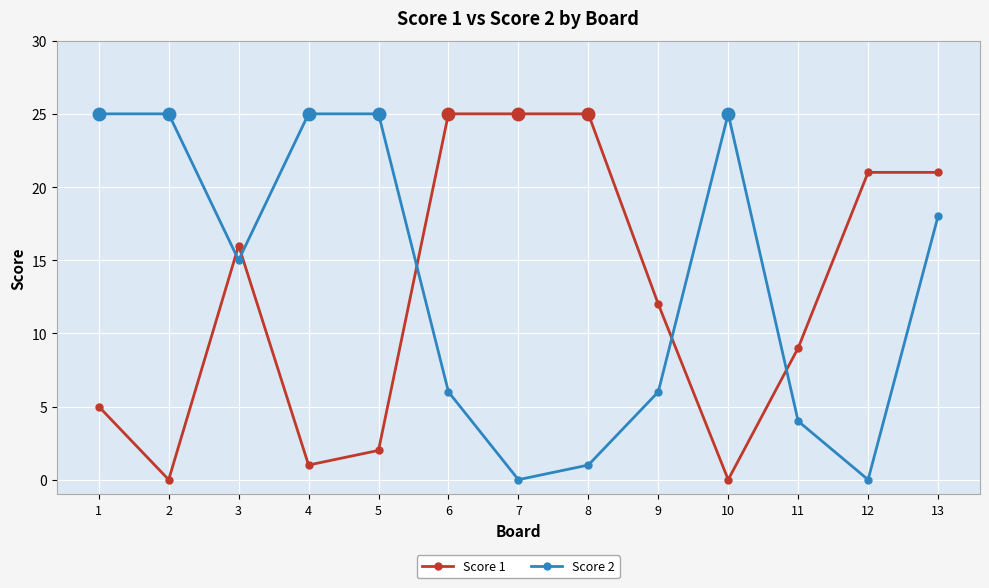

What is the total value across all series at 4?

26